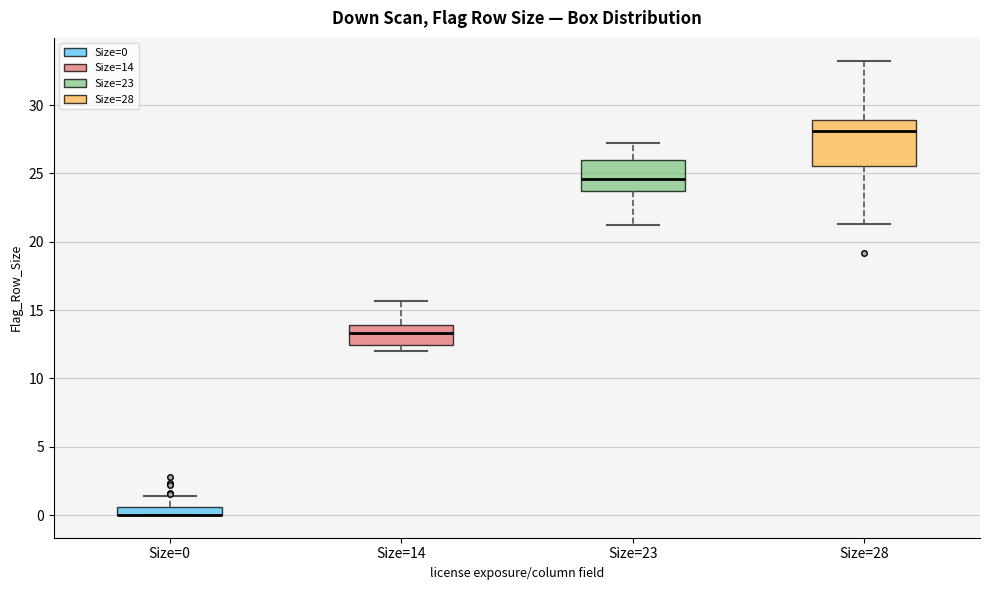

Where does the upper whisker of the box for Size=14 end on the y-axis? The values are not printed on the chart, so give them approximately, as read against the axis.

15.5